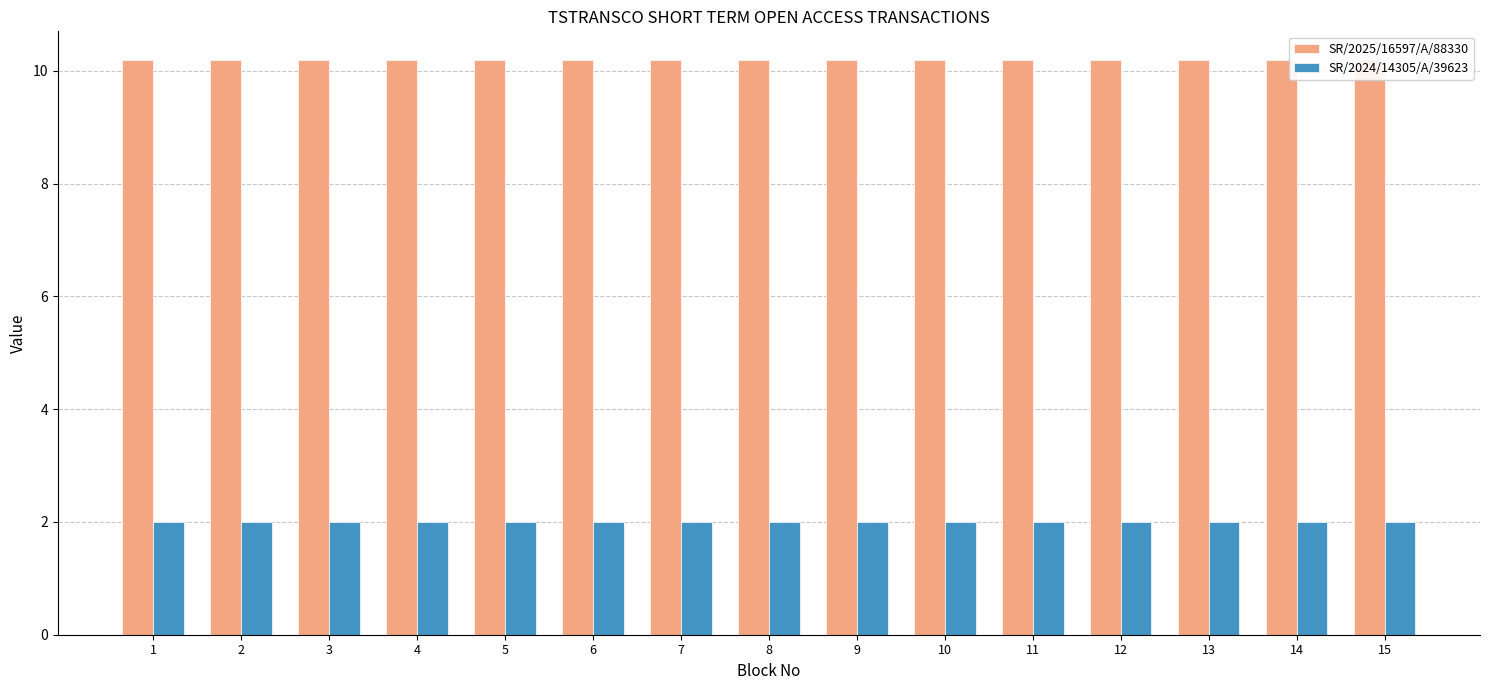

How many bars are there in total?

30